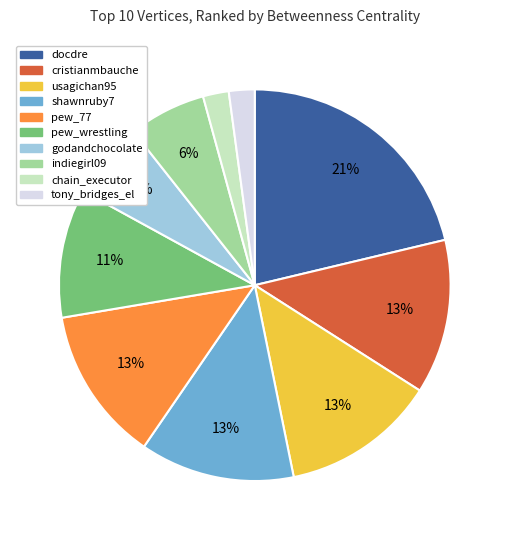

True or false: pew_wrestling accounts for 18% of the total.

False